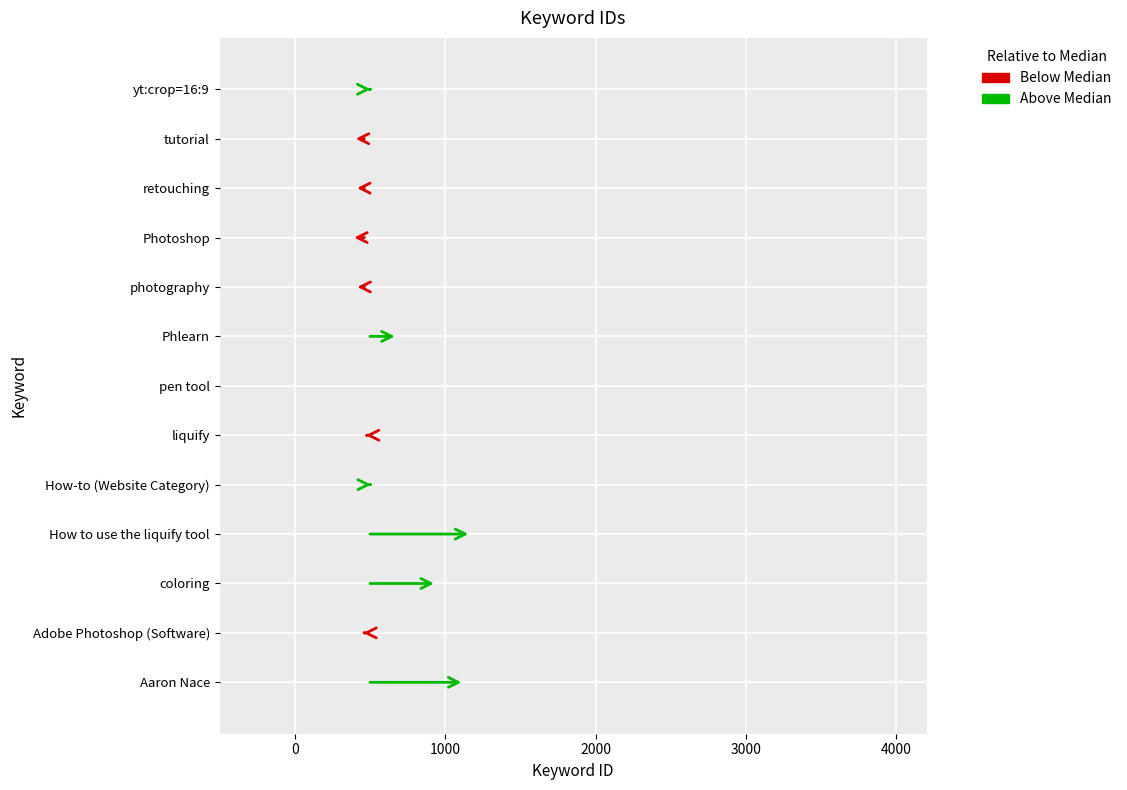

Is it true that the value at pen tool is 192?

False